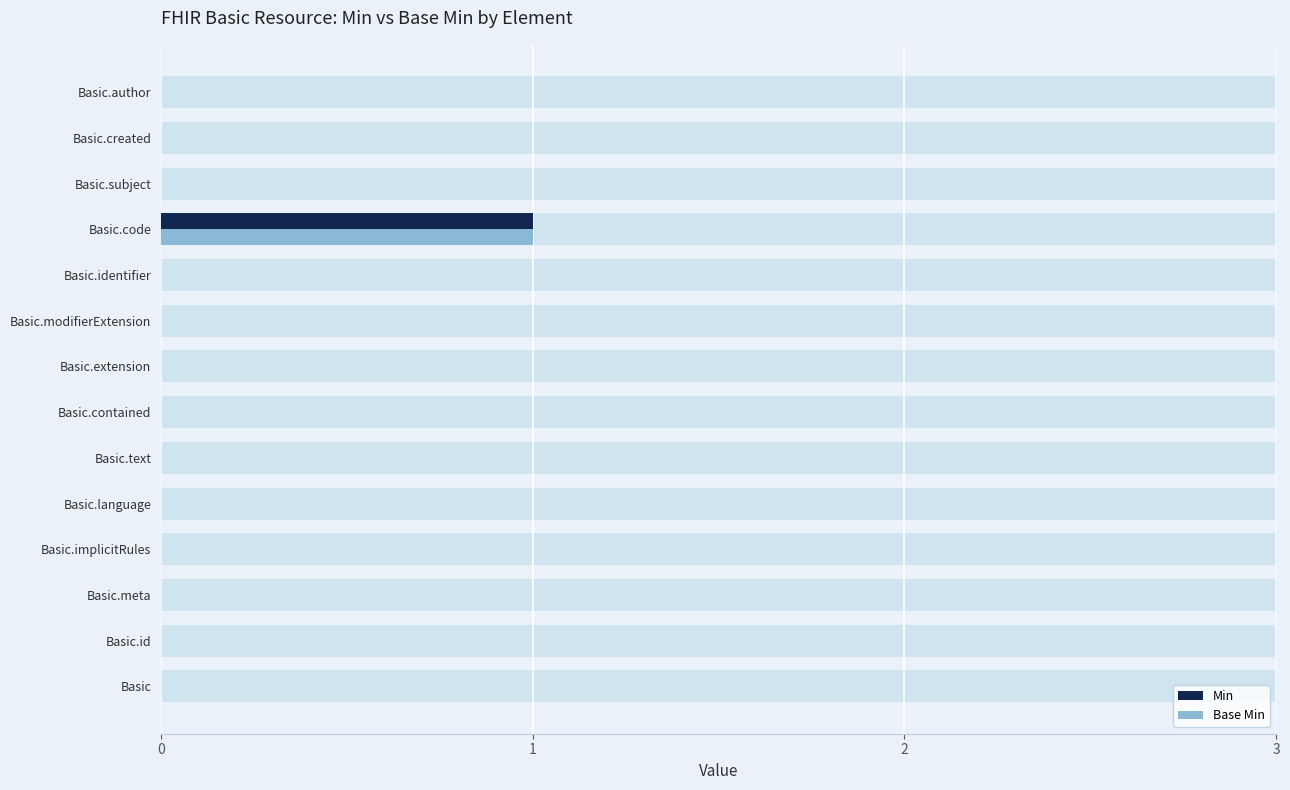

At how many categories does at least one series exceed 0?

1